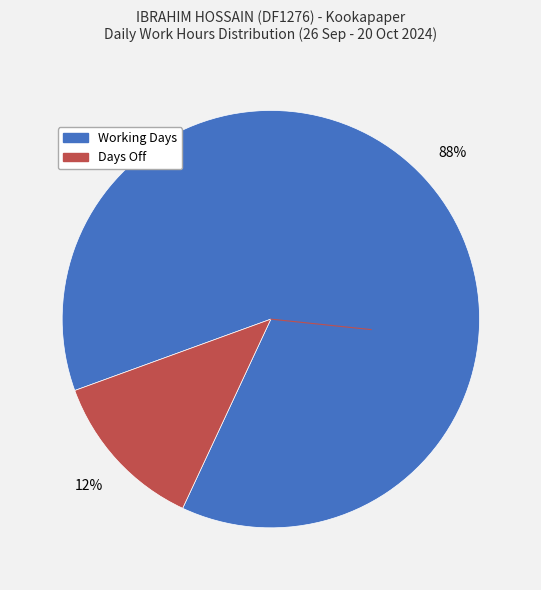

Is there any slice that represents more than half of the pie?

Yes